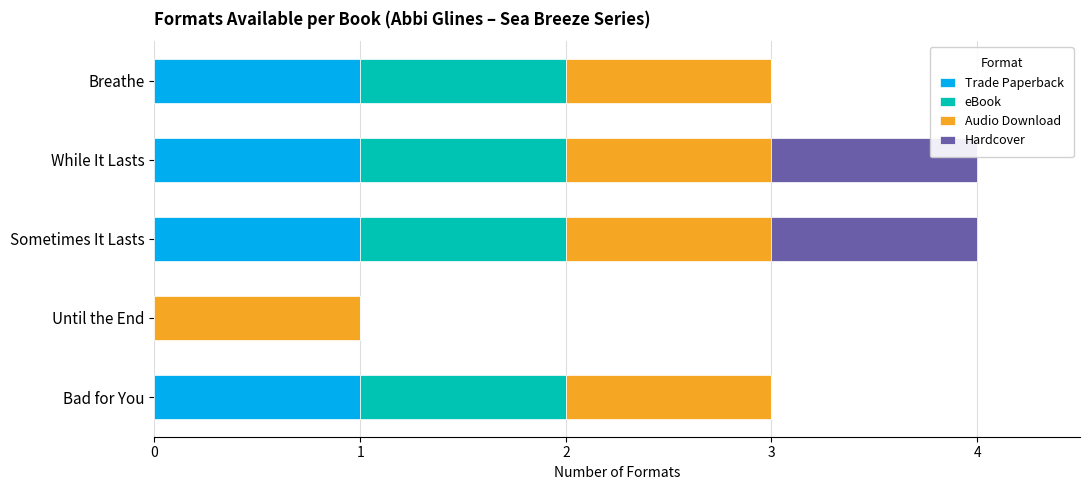

True or false: Trade Paperback has a value of 1 at Sometimes It Lasts.

True